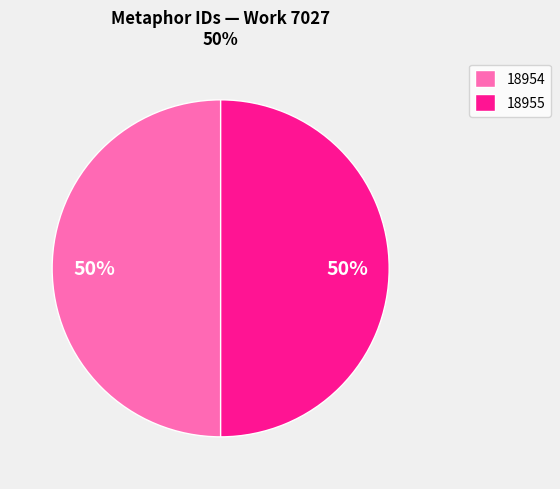

How many segments does this pie chart have?

2